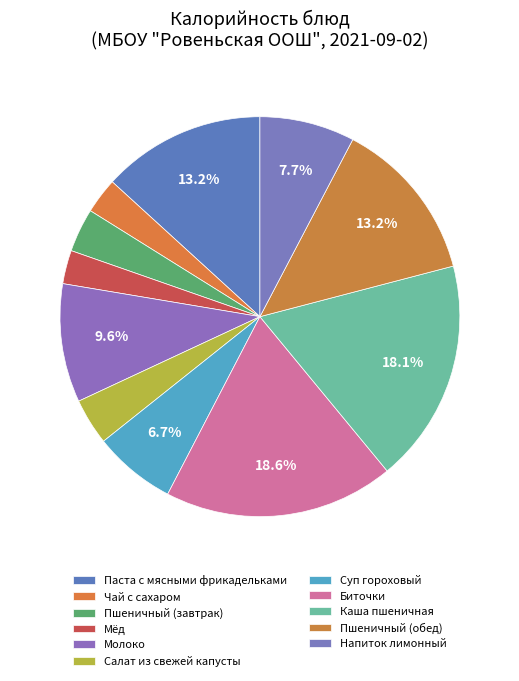

To the nearest percent, what is the average slice percentage?

9%